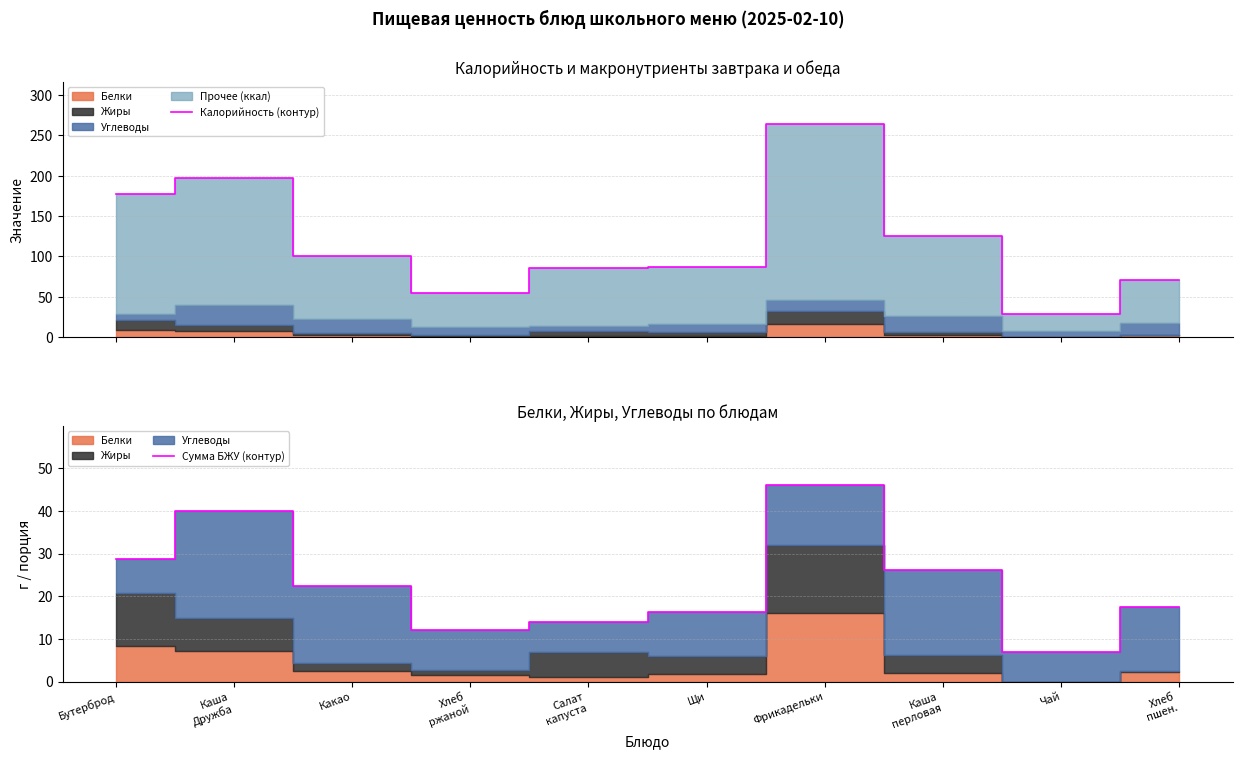

At which category does Сумма БЖУ (контур) reach its first local peak?

Каша
Дружба